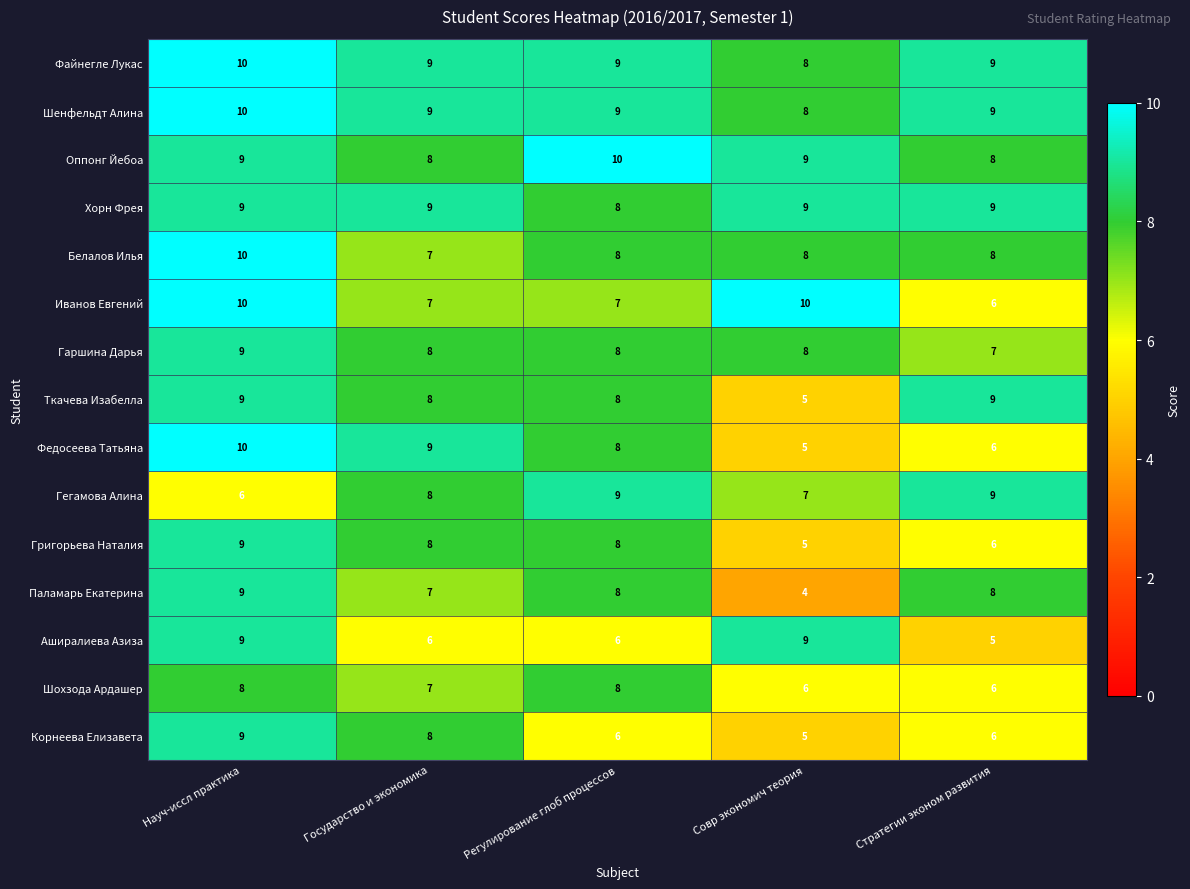

Read the Гегамова Алина value at Регулирование глоб процессов.

9